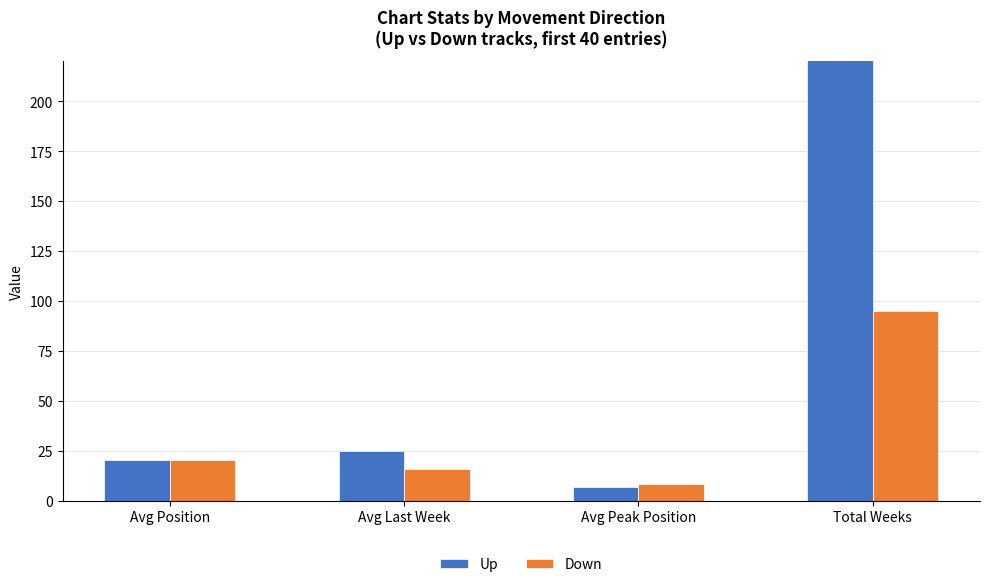

What is the sum of the Down values at Avg Peak Position and Avg Last Week?

24.4